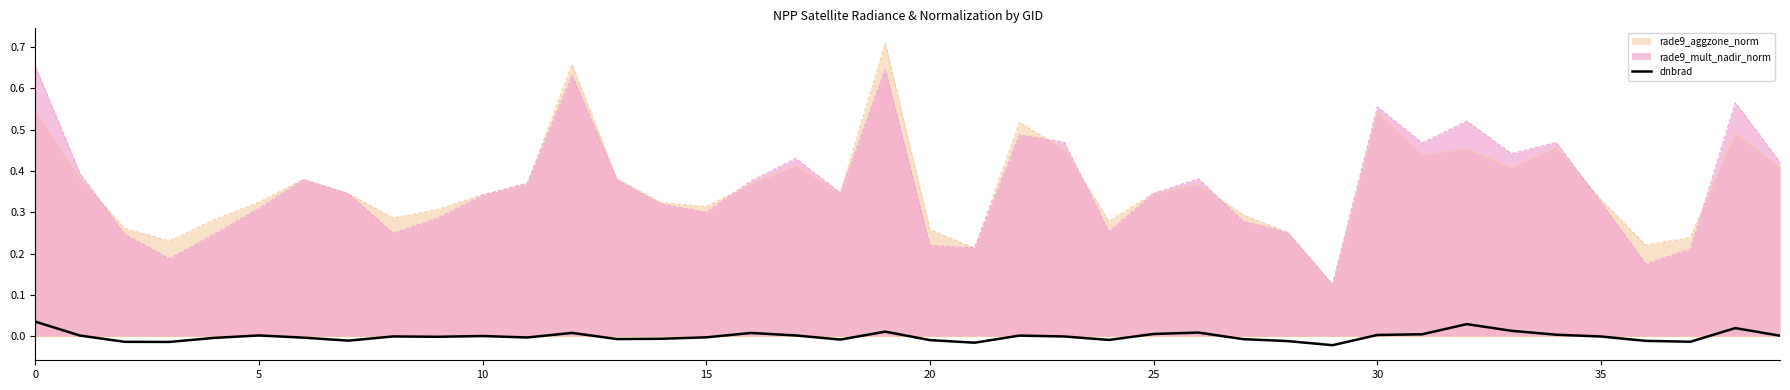

The value of rade9_mult_nadir_norm at 10 is 0.1. True or false?

False